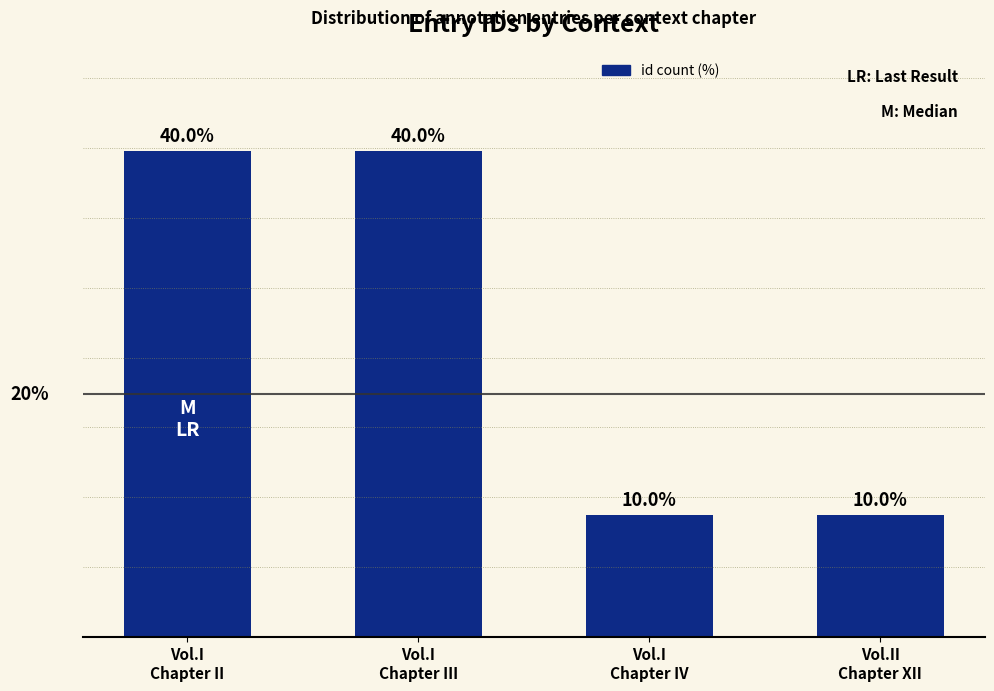

Does the chart contain stacked bars?

No